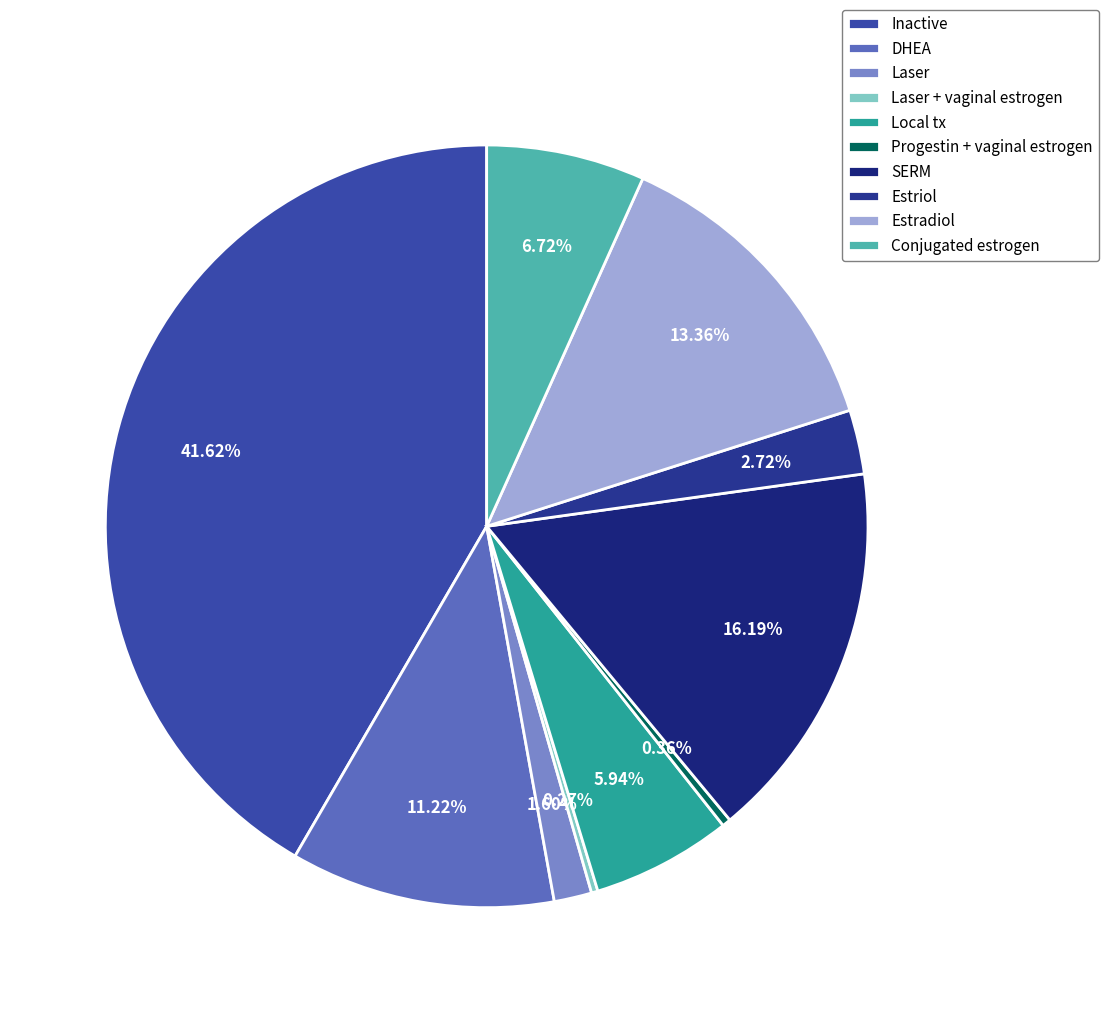

Is there any slice that represents more than half of the pie?

No